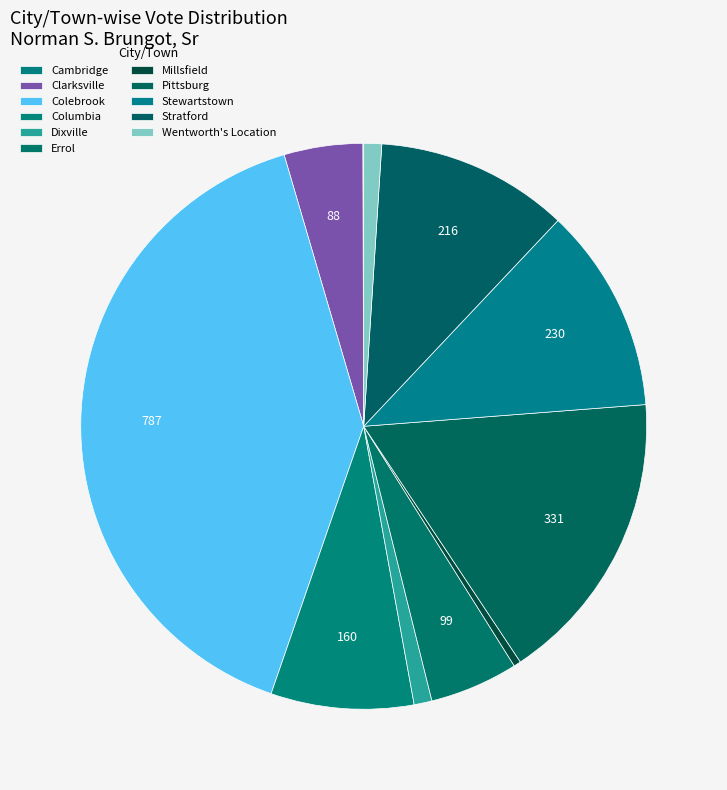

Is it true that Stratford is 11% of the pie?

True